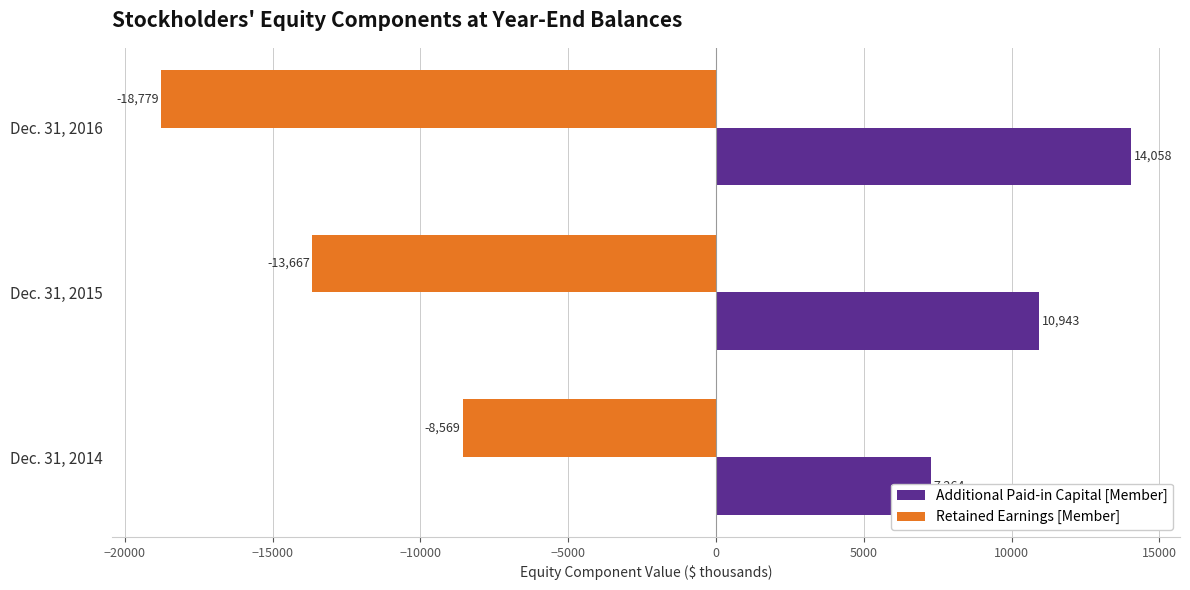

Are the bars grouped side by side (vs. stacked)?

Yes